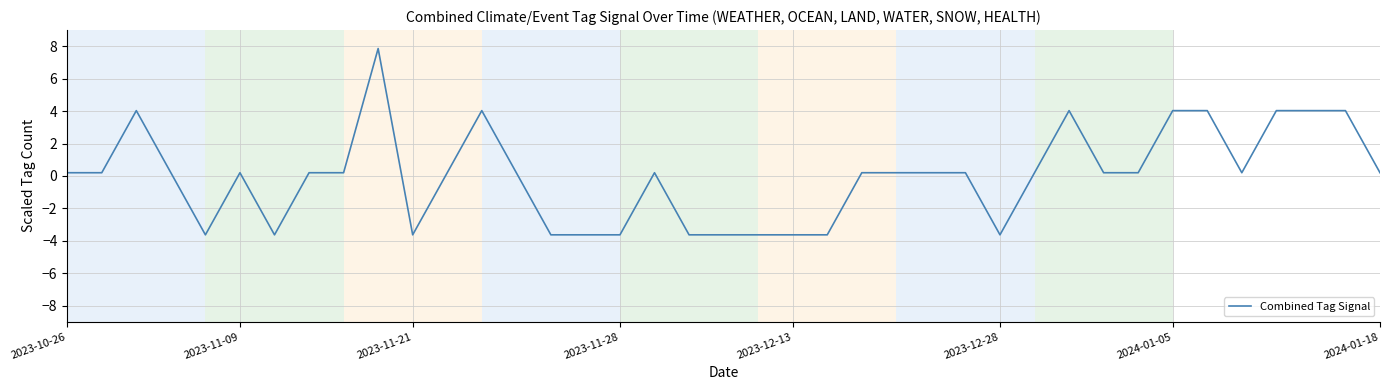

What is the minimum value shown in the chart?

-3.6